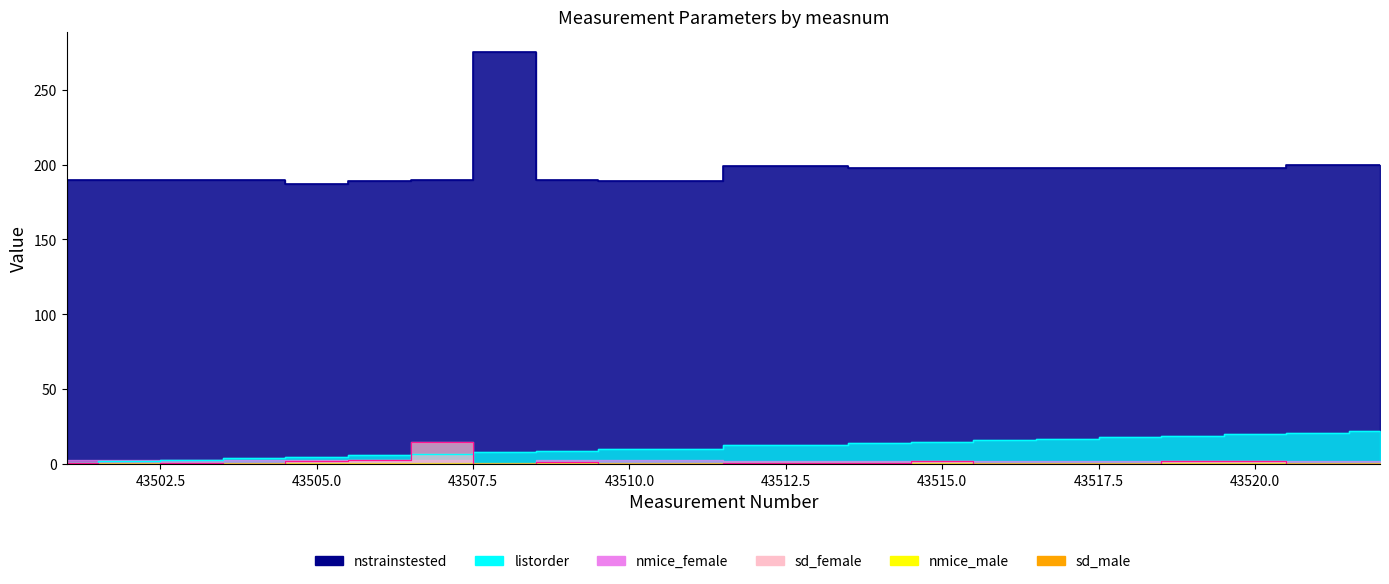

What is the difference between the sd_female values at 43517 and 43508?

0.1